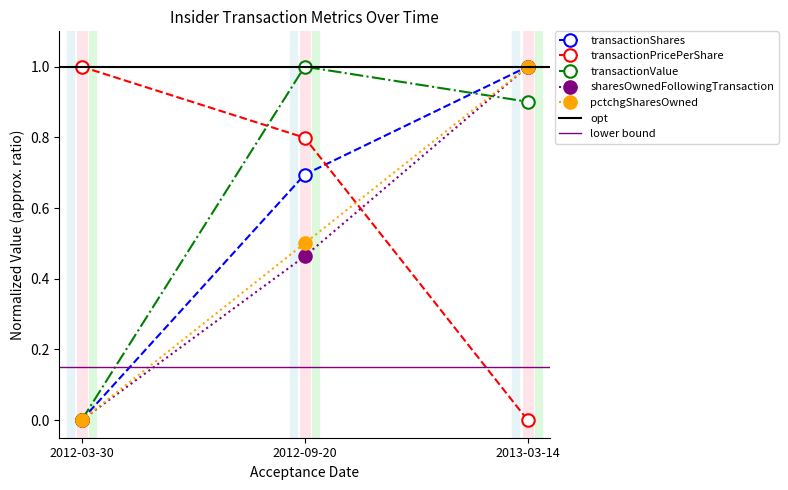

Does the chart have visible grid lines?

No